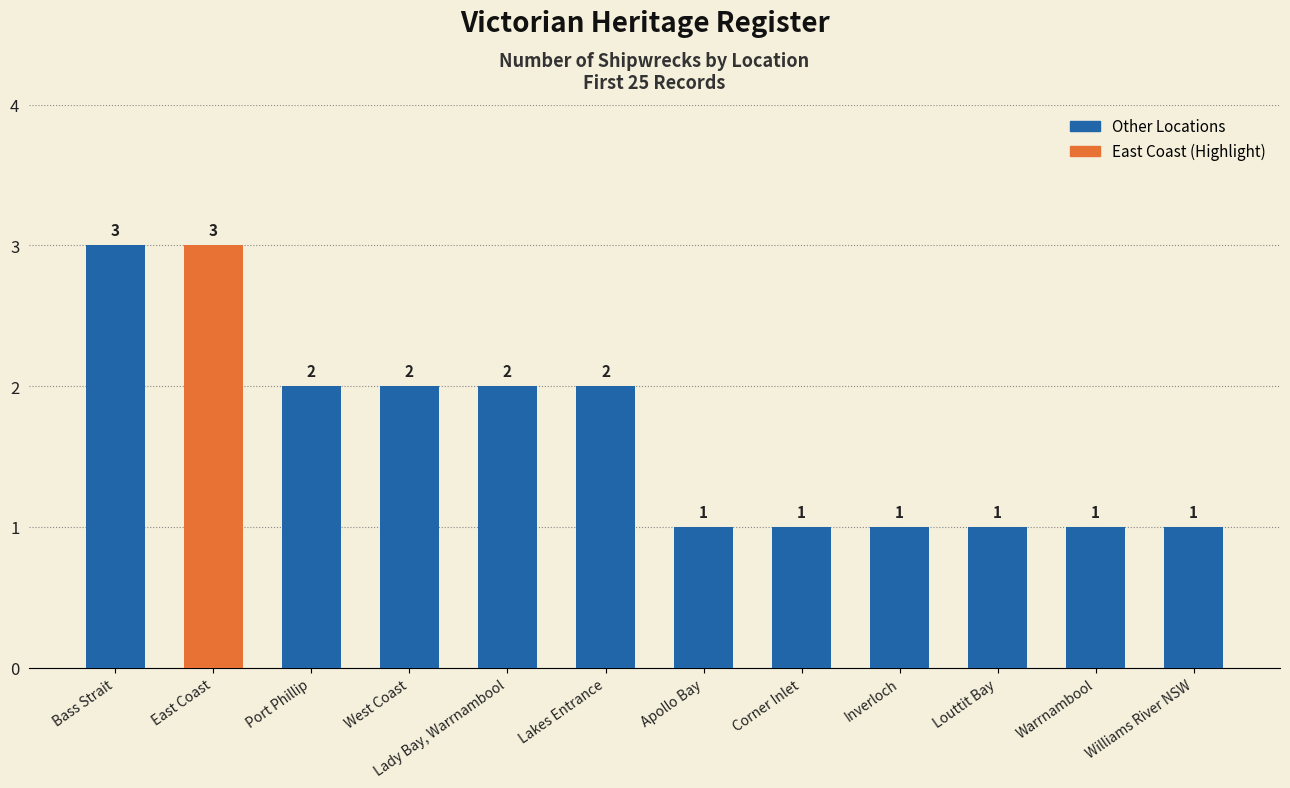

What is the average value?

2